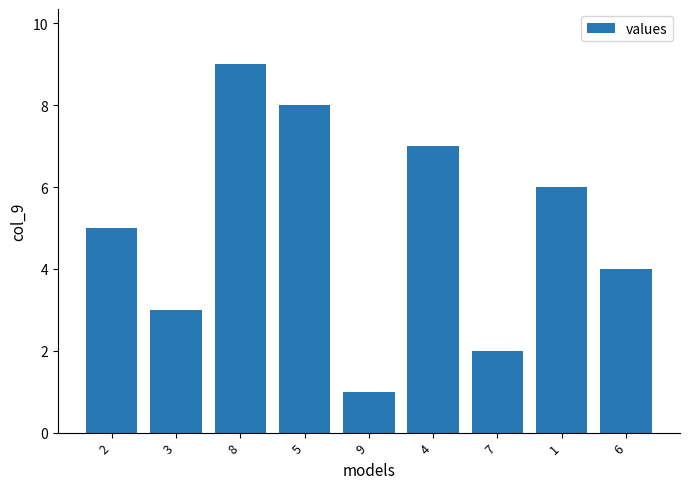

What is the difference between the values at 7 and 9?

1